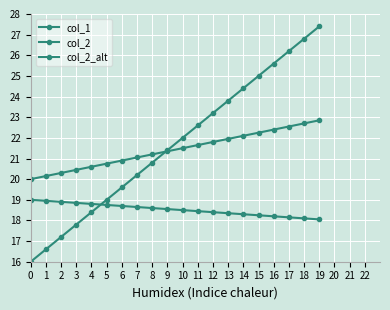

Reading left to right, extract all data points from this chart.

col_1: 0=16.0	1=16.6	2=17.2	3=17.8	4=18.4	5=19.0	6=19.6	7=20.2	8=20.8	9=21.4	10=22.0	11=22.6	12=23.2	13=23.8	14=24.4	15=25.0	16=25.6	17=26.2	18=26.8	19=27.4
col_2: 0=20.0	1=20.1	2=20.3	3=20.4	4=20.6	5=20.8	6=20.9	7=21.1	8=21.2	9=21.4	10=21.5	11=21.6	12=21.8	13=21.9	14=22.1	15=22.2	16=22.4	17=22.6	18=22.7	19=22.9
col_2_alt: 0=19.0	1=18.9	2=18.9	3=18.9	4=18.8	5=18.8	6=18.7	7=18.6	8=18.6	9=18.6	10=18.5	11=18.4	12=18.4	13=18.4	14=18.3	15=18.2	16=18.2	17=18.1	18=18.1	19=18.1